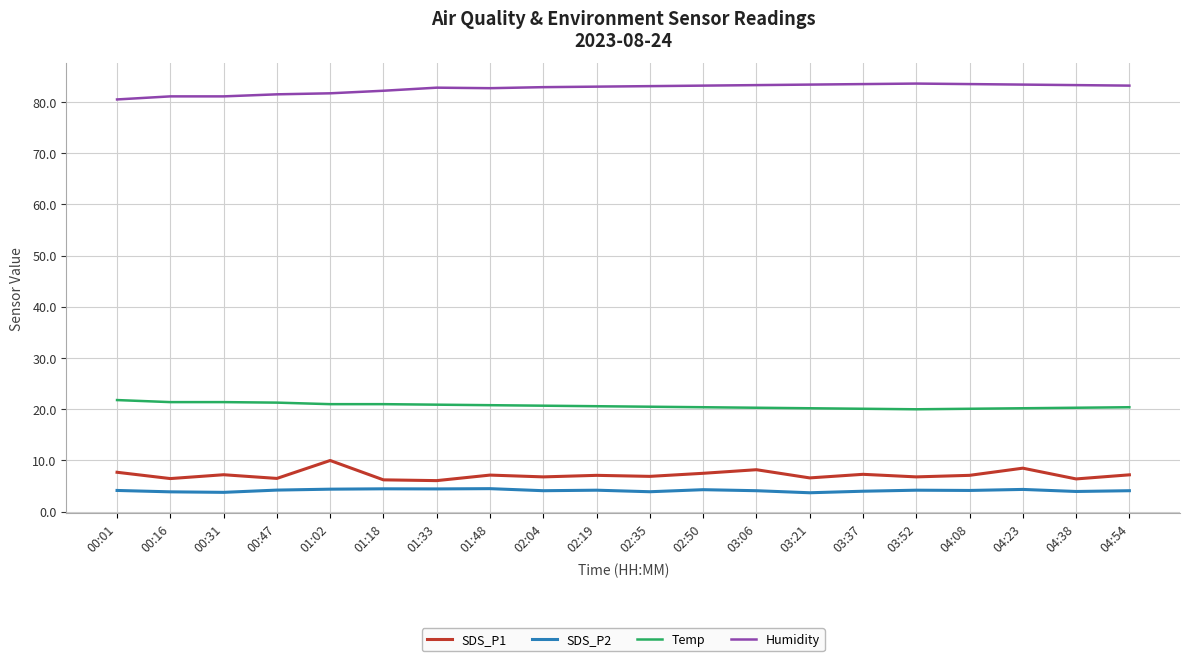

What is the greatest value displayed?

83.6